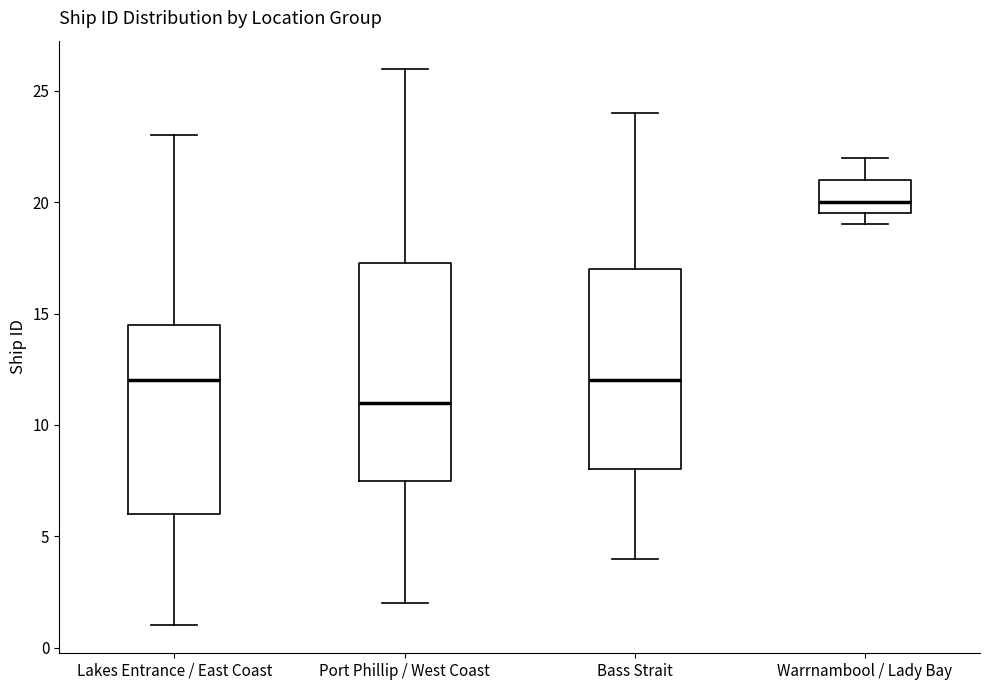

Which box has the highest median line?

Warrnambool / Lady Bay